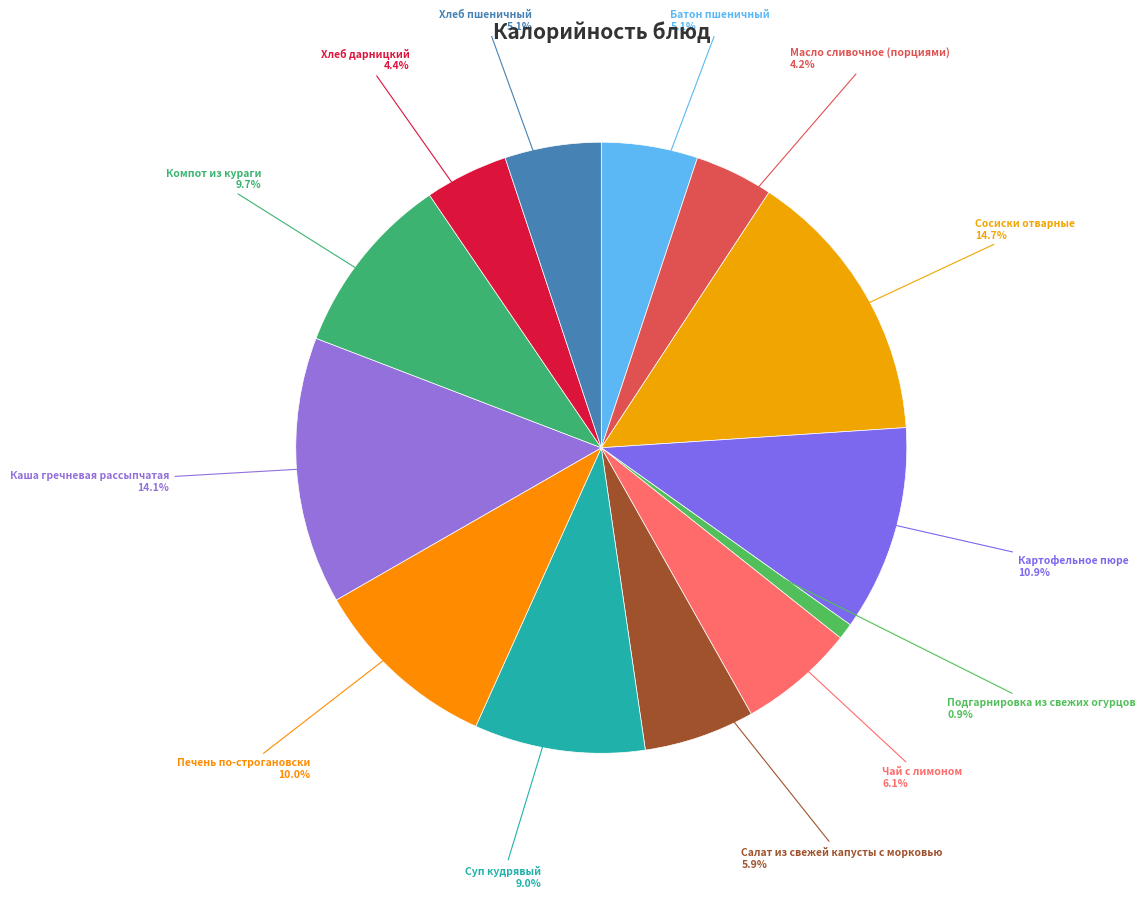

To the nearest percent, what is the combined percentage of Подгарнировка из свежих огурцов and Компот из кураги?

11%